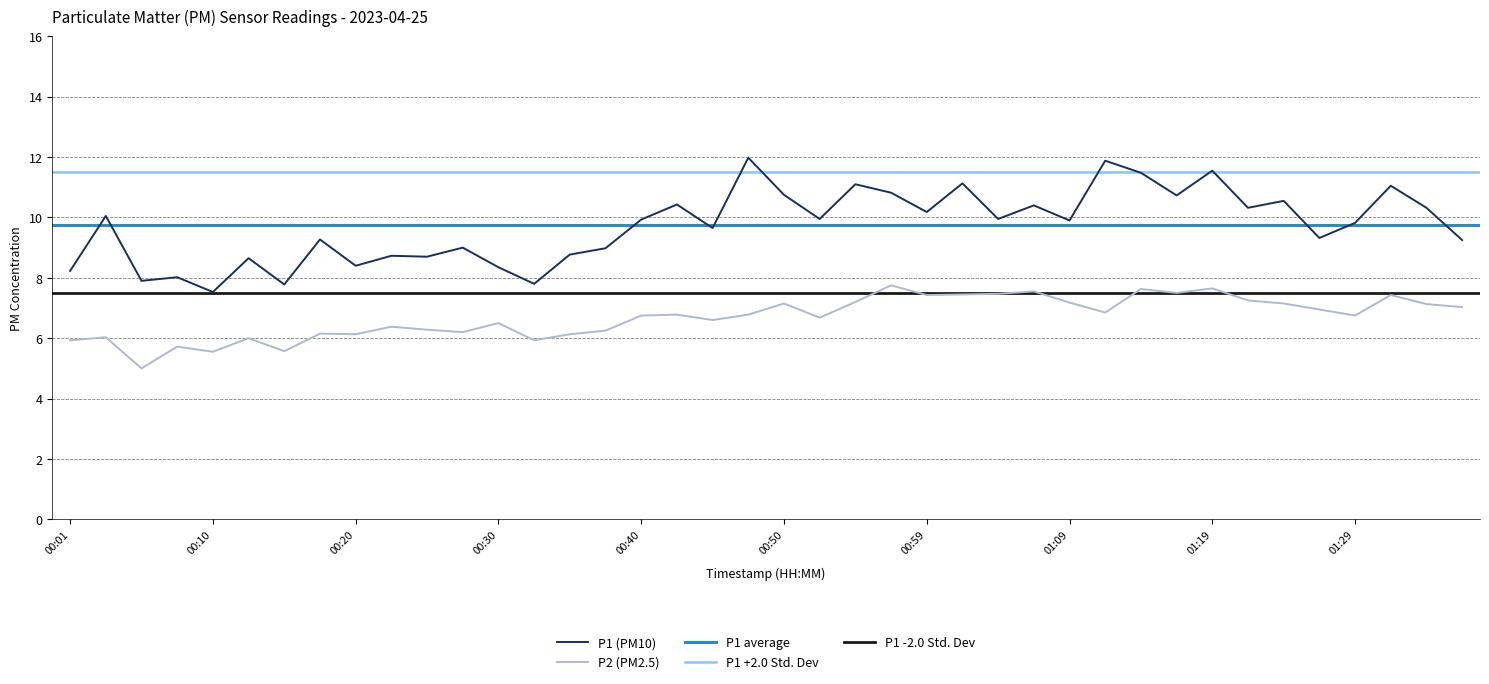

The P2 series shows 6.1 at 00:35. True or false?

True